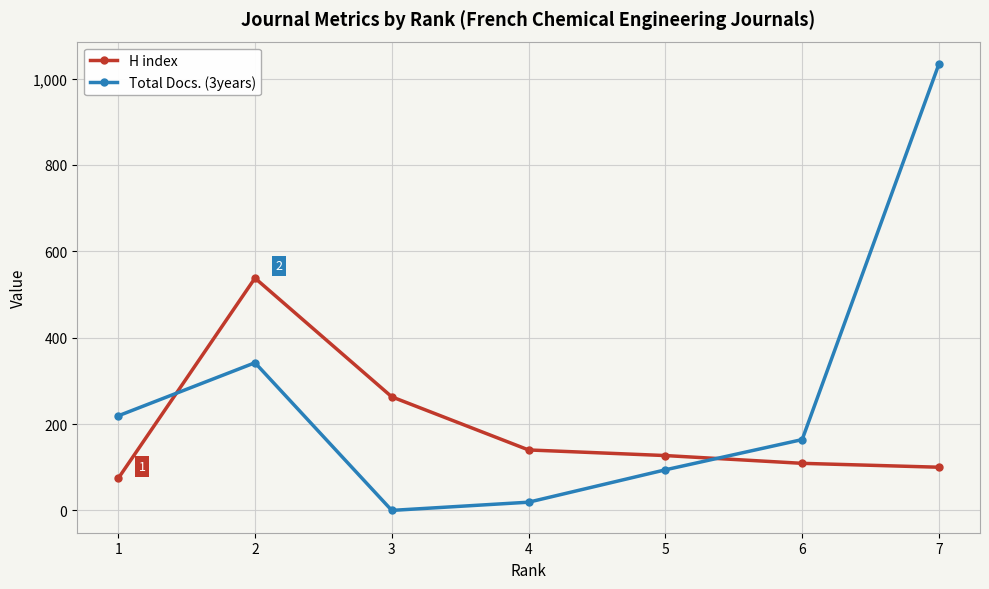

The value of Total Docs. (3years) at 1 is 219. True or false?

True